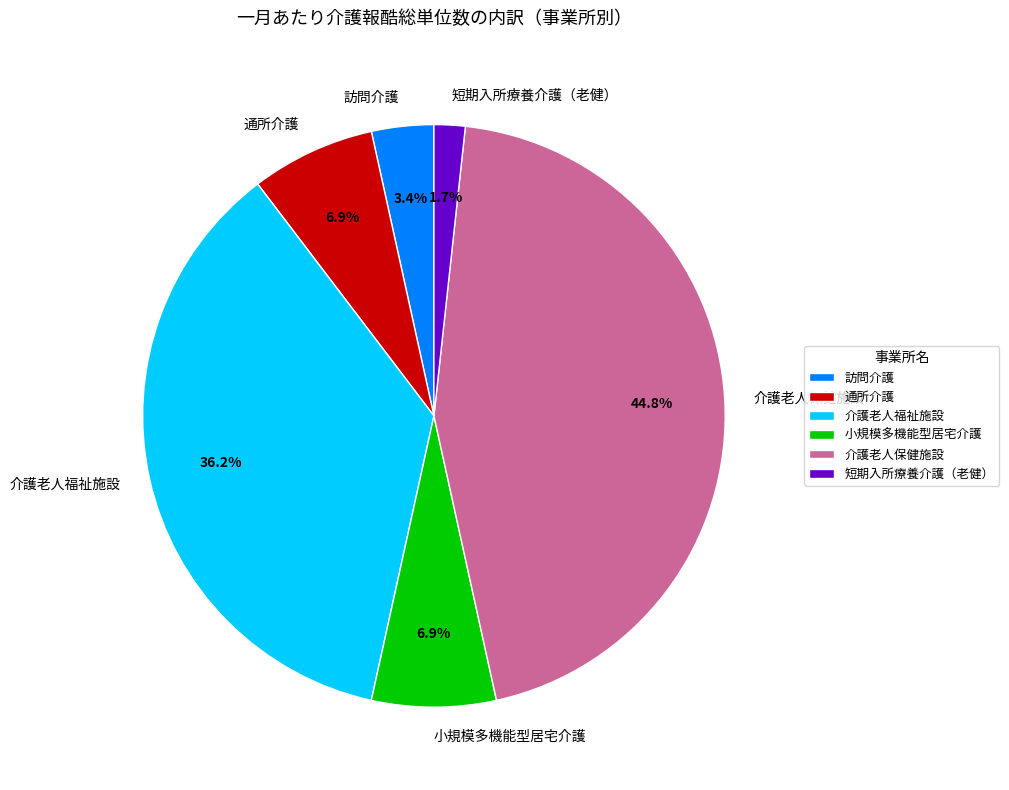

The 介護老人福祉施設 slice represents 23% of the pie. True or false?

False